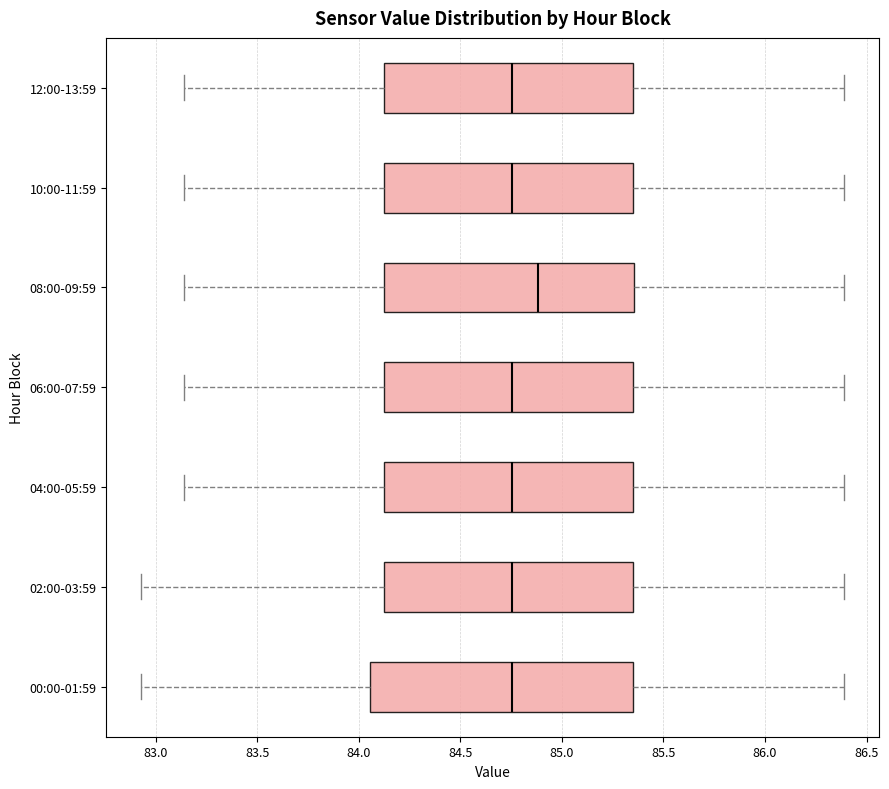

Reading bottom to top, read every box against the x-axis: the position of its median line, the range the box covers, and the ends of its whiskers. The values are not printed on the chart, so give them approximately, as read against the axis.

00:00-01:59: median 84.75, box 84.05 to 85.35, whiskers 82.95 to 86.40
02:00-03:59: median 84.75, box 84.15 to 85.35, whiskers 82.95 to 86.40
04:00-05:59: median 84.75, box 84.15 to 85.35, whiskers 83.15 to 86.40
06:00-07:59: median 84.75, box 84.15 to 85.35, whiskers 83.15 to 86.40
08:00-09:59: median 84.90, box 84.15 to 85.35, whiskers 83.15 to 86.40
10:00-11:59: median 84.75, box 84.15 to 85.35, whiskers 83.15 to 86.40
12:00-13:59: median 84.75, box 84.15 to 85.35, whiskers 83.15 to 86.40